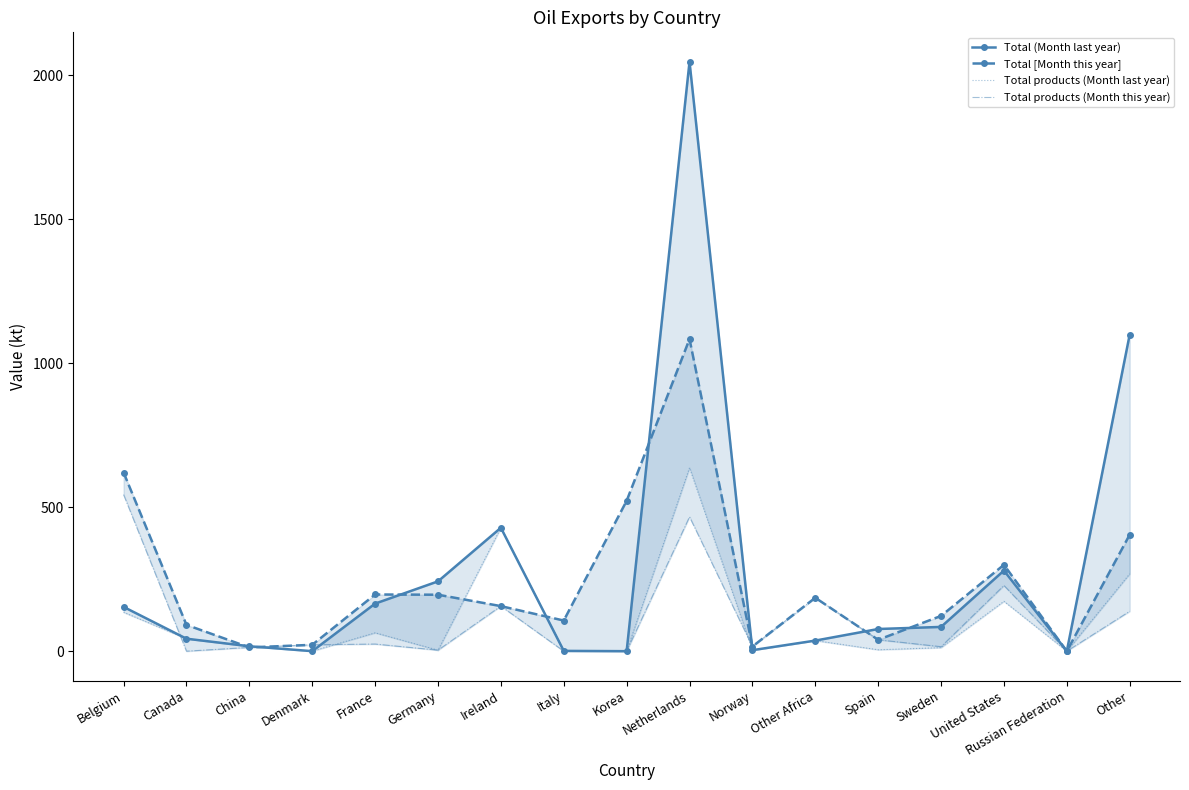

How many intersections are there between Total products (Month last year) and Total products (Month this year)?

6